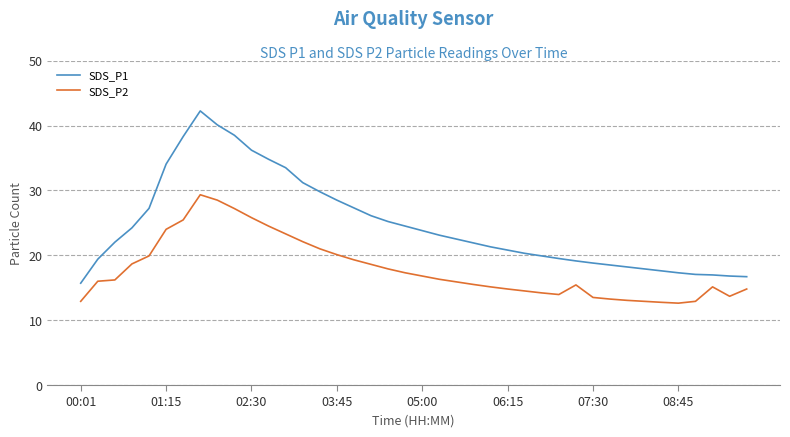

Which series has the widest spread of values?

SDS_P1